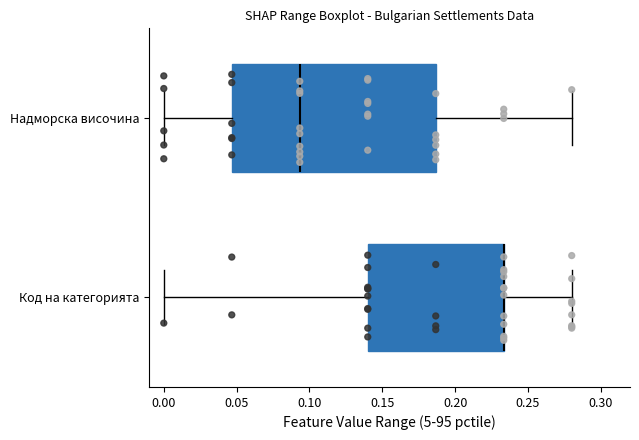

Where does the median line of the box for Надморска височина sit on the x-axis? The values are not printed on the chart, so give them approximately, as read against the axis.

0.095